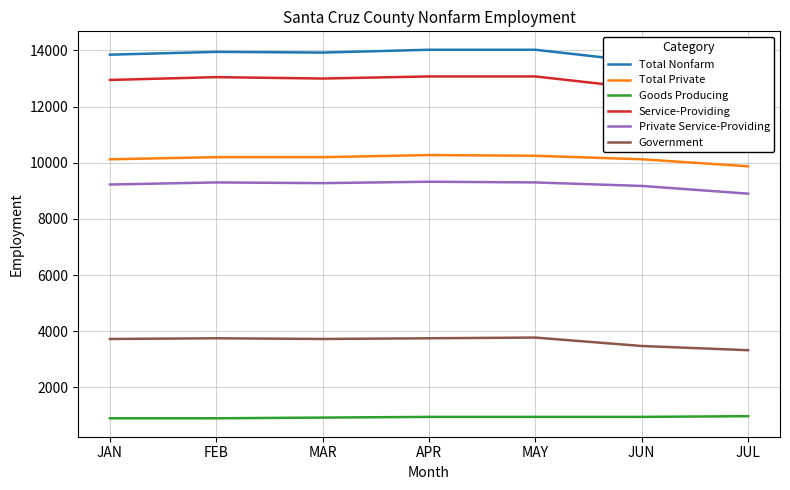

Reading left to right, transcribe all the data shown in this chart.

Total Nonfarm: JAN=13850	FEB=13950	MAR=13925	APR=14025	MAY=14025	JUN=13600	JUL=13200
Total Private: JAN=10125	FEB=10200	MAR=10200	APR=10275	MAY=10250	JUN=10125	JUL=9875
Goods Producing: JAN=900	FEB=900	MAR=925	APR=950	MAY=950	JUN=950	JUL=975
Service-Providing: JAN=12950	FEB=13050	MAR=13000	APR=13075	MAY=13075	JUN=12650	JUL=12225
Private Service-Providing: JAN=9225	FEB=9300	MAR=9275	APR=9325	MAY=9300	JUN=9175	JUL=8900
Government: JAN=3725	FEB=3750	MAR=3725	APR=3750	MAY=3775	JUN=3475	JUL=3325